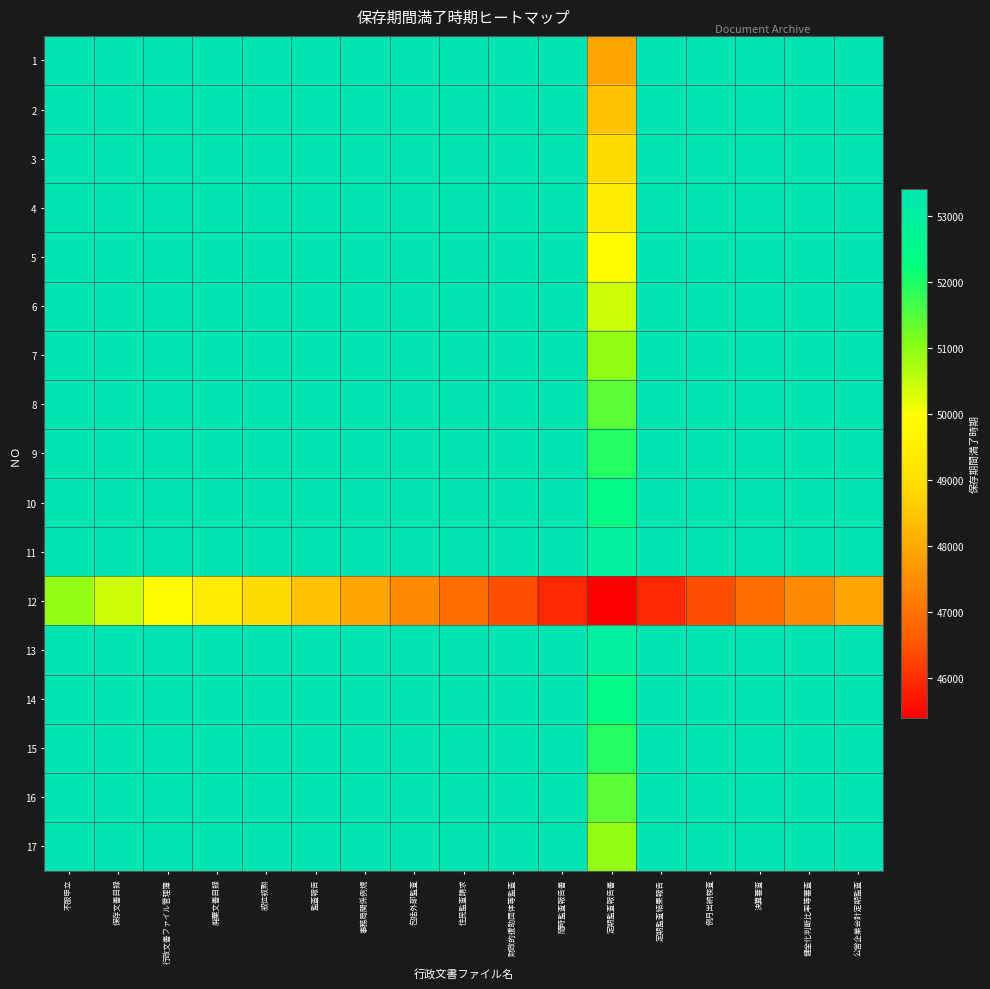

What is the maximum value shown in the chart?

53417.0